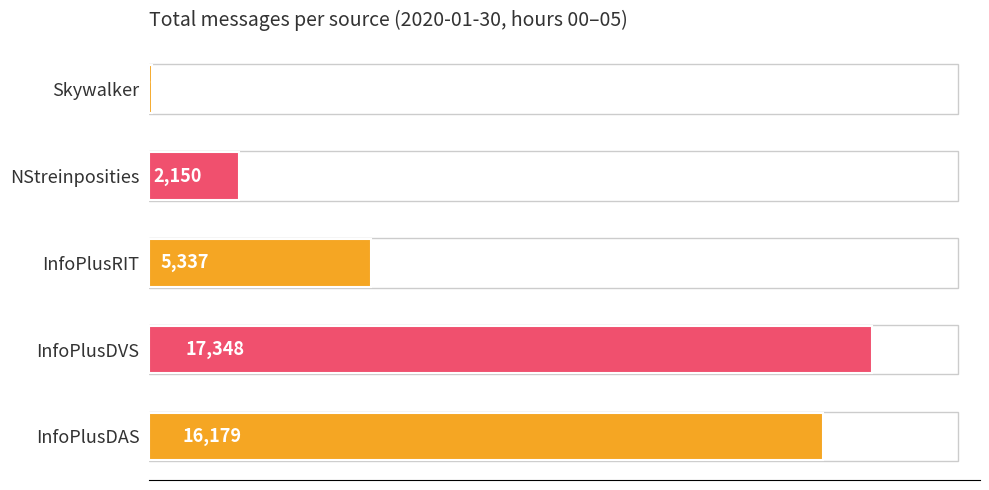

What is the greatest value displayed?

17348